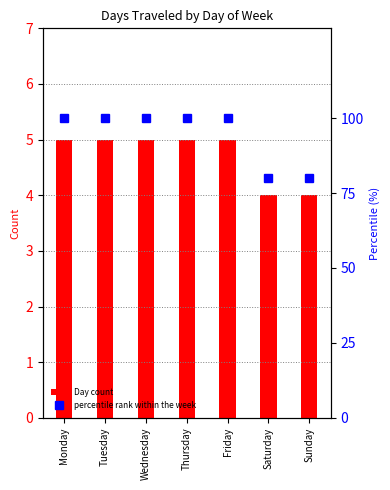

What is the value of the percentile rank within the week bar at the 3rd from the left?

100